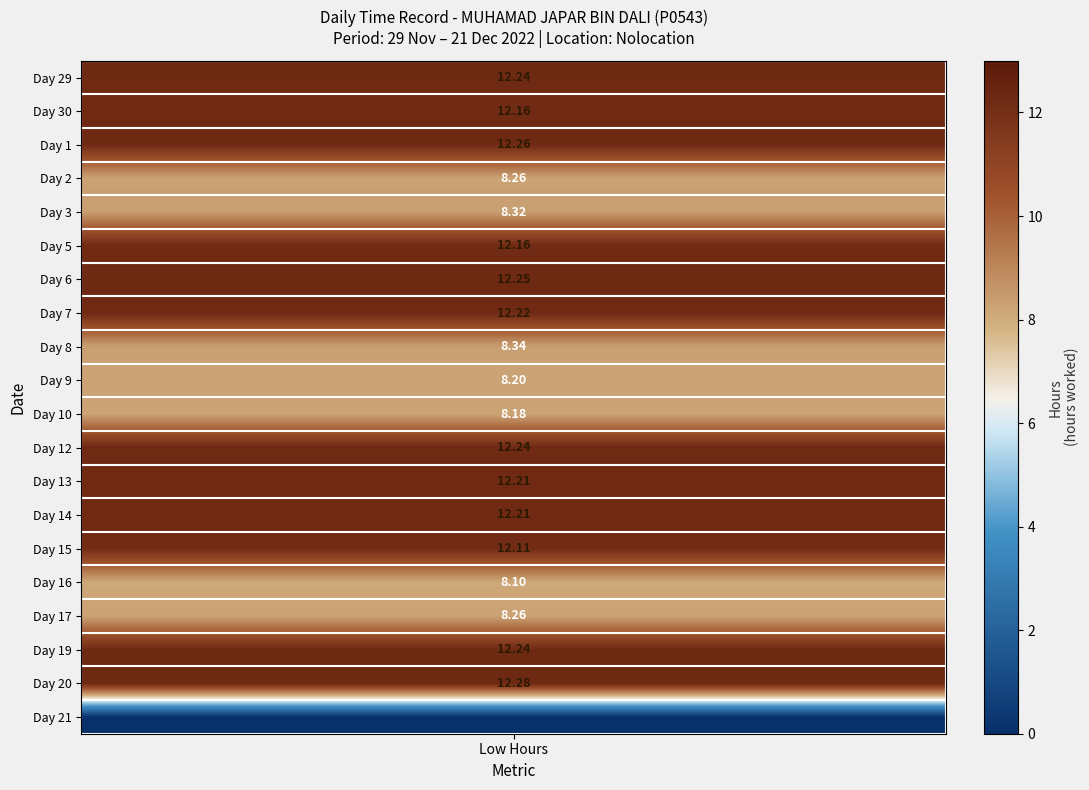

How many values in the 2 series exceed 0?

1